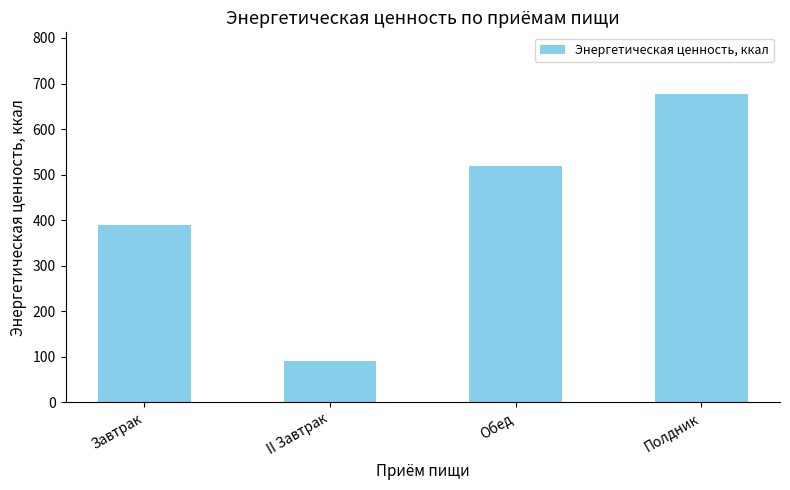

Reading right to left, extract all data points from this chart.

Полдник=677.0	Обед=517.8	II Завтрак=91.2	Завтрак=390.3